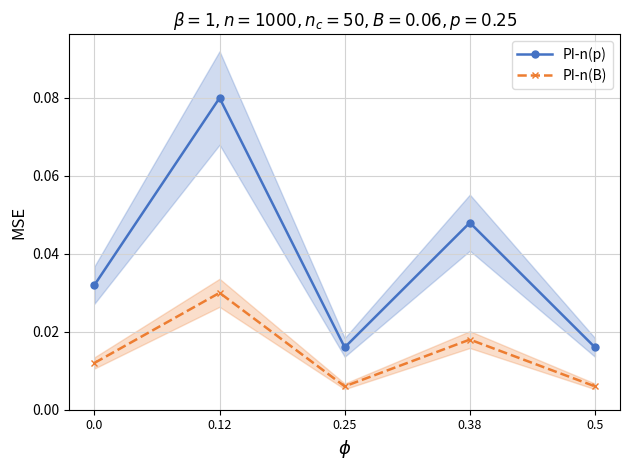

Which label corresponds to the largest value in the chart?

0.12